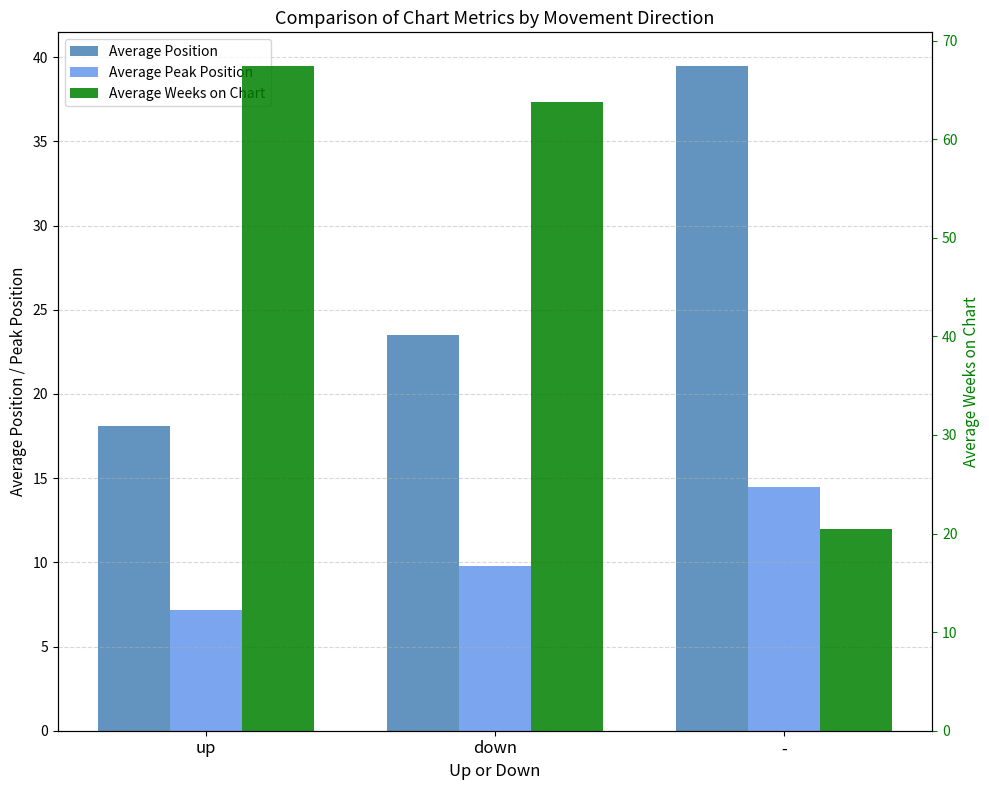

Between up and -, which series saw the biggest shift?

Average Weeks on Chart